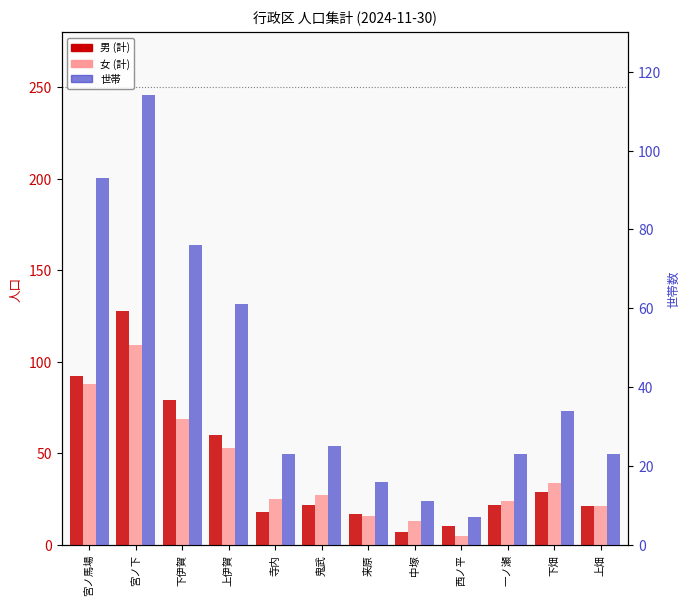

What is the greatest value displayed?

128